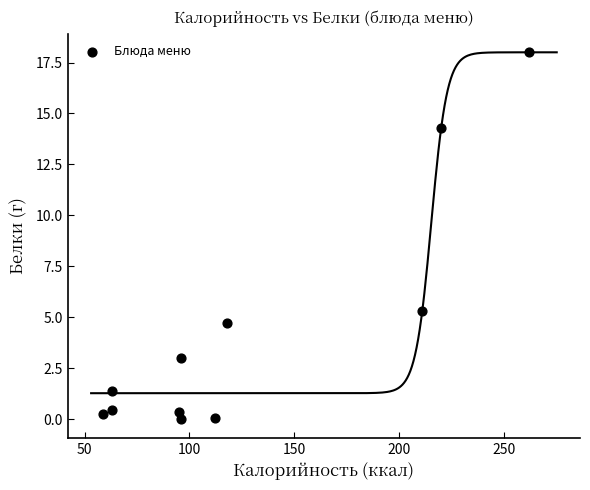

What is the average X value?

126.8